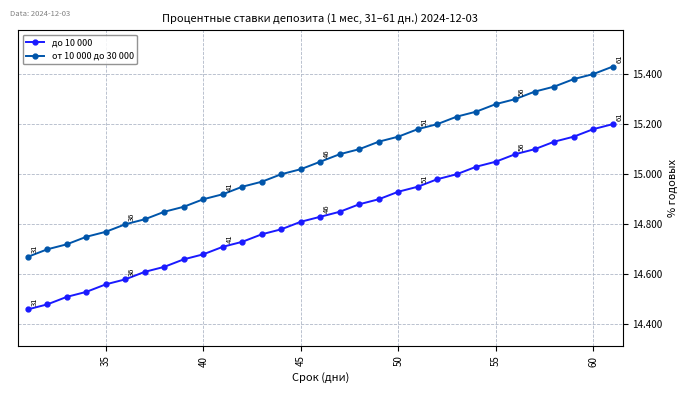

What is the difference between the maximum and minimum values in the от 10 000 до 30 000 series?

0.8